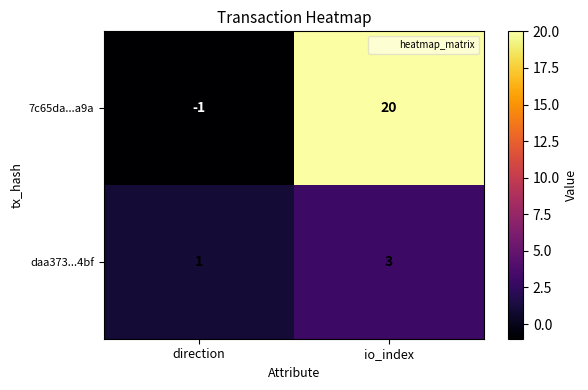

Reading left to right, list all the values displayed in this chart.

7c65da...a9a: -1	20
daa373...4bf: 1	3